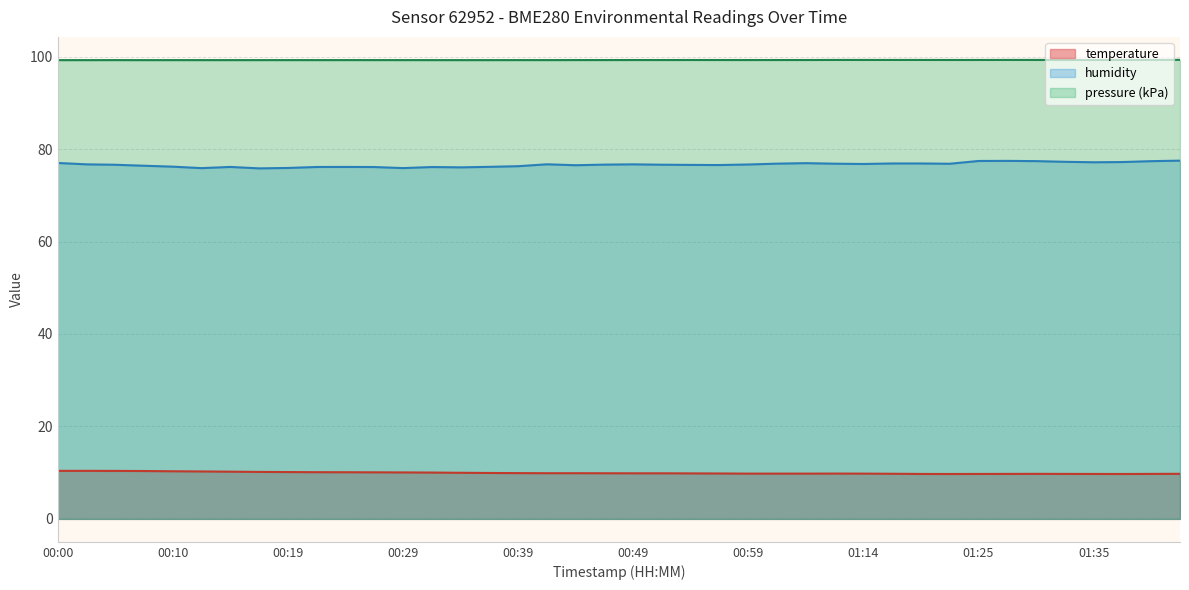

What is the spread (max minus min) of values at 00:00?

88.9